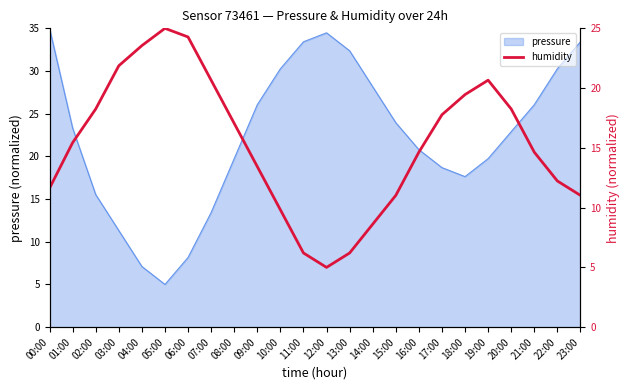

Is it true that pressure equals 9.9 at 13:00?

False